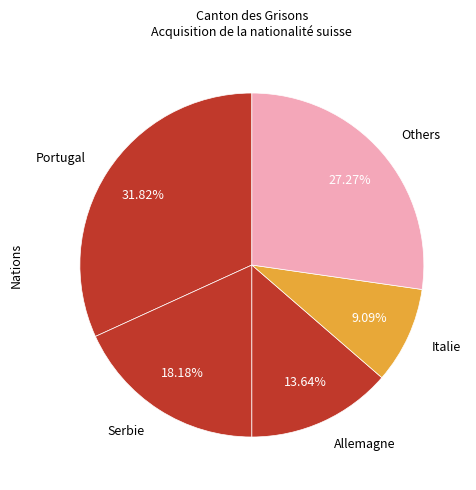

Is the sum of Portugal and Italie greater than half?

No